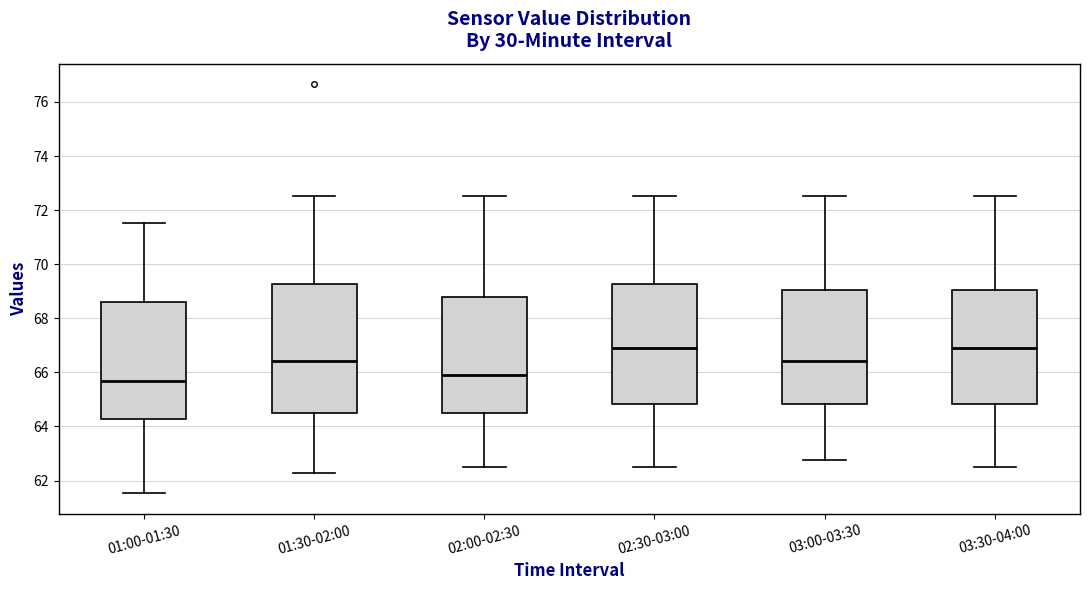

Which box is the tallest, from its lower edge to its upper edge?

01:30-02:00